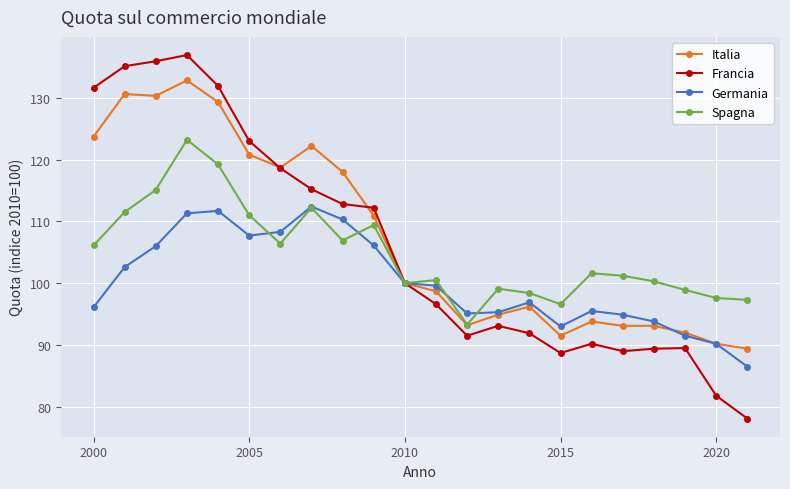

Which series has the largest range (max minus min)?

Francia